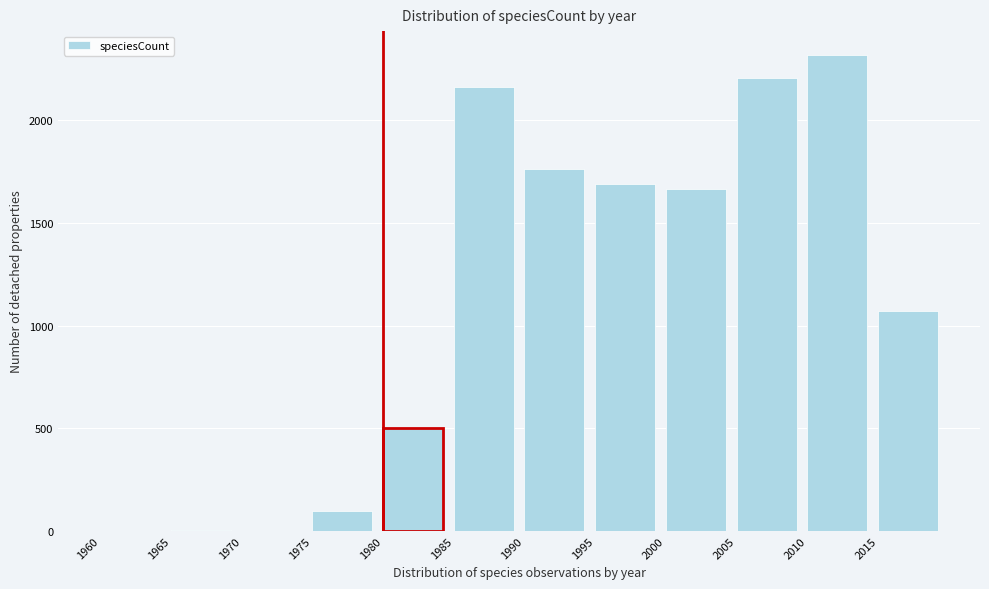

What is the maximum value shown in the chart?

2318